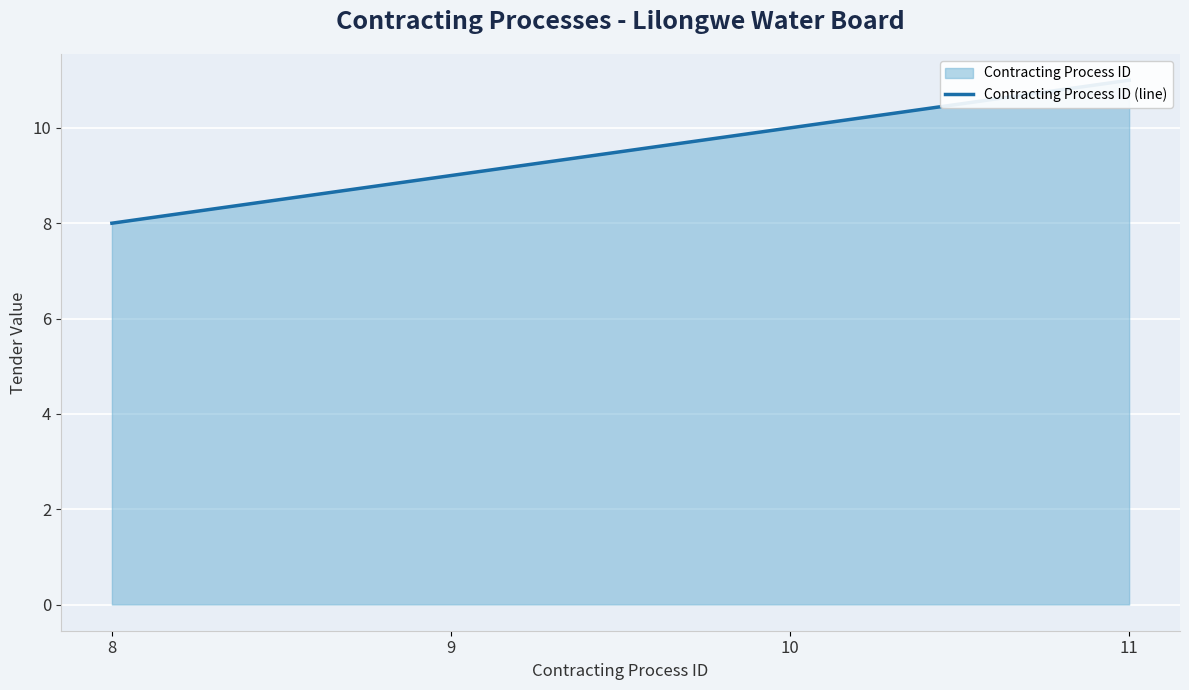

What is the value of the 2nd point from the left?

9